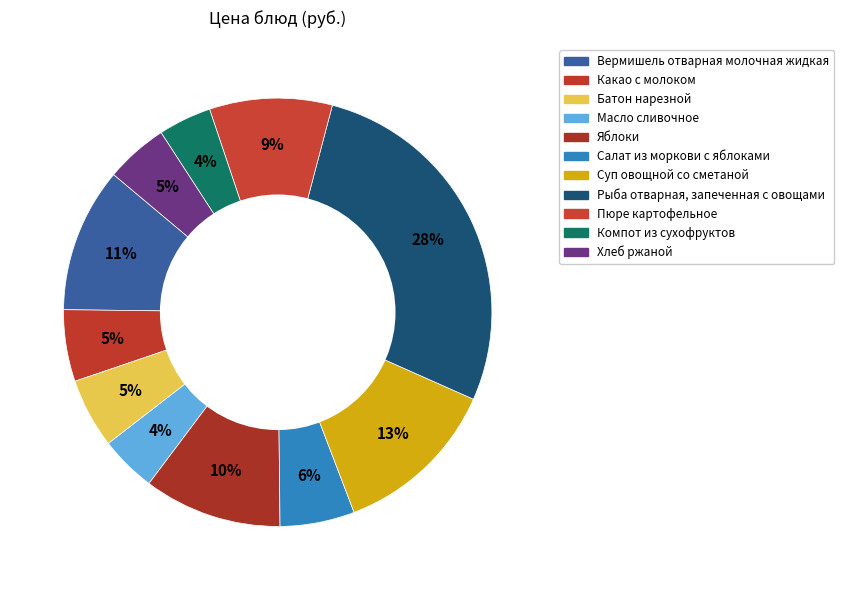

What is the change in value from Яблоки to Пюре картофельное?

-1.6